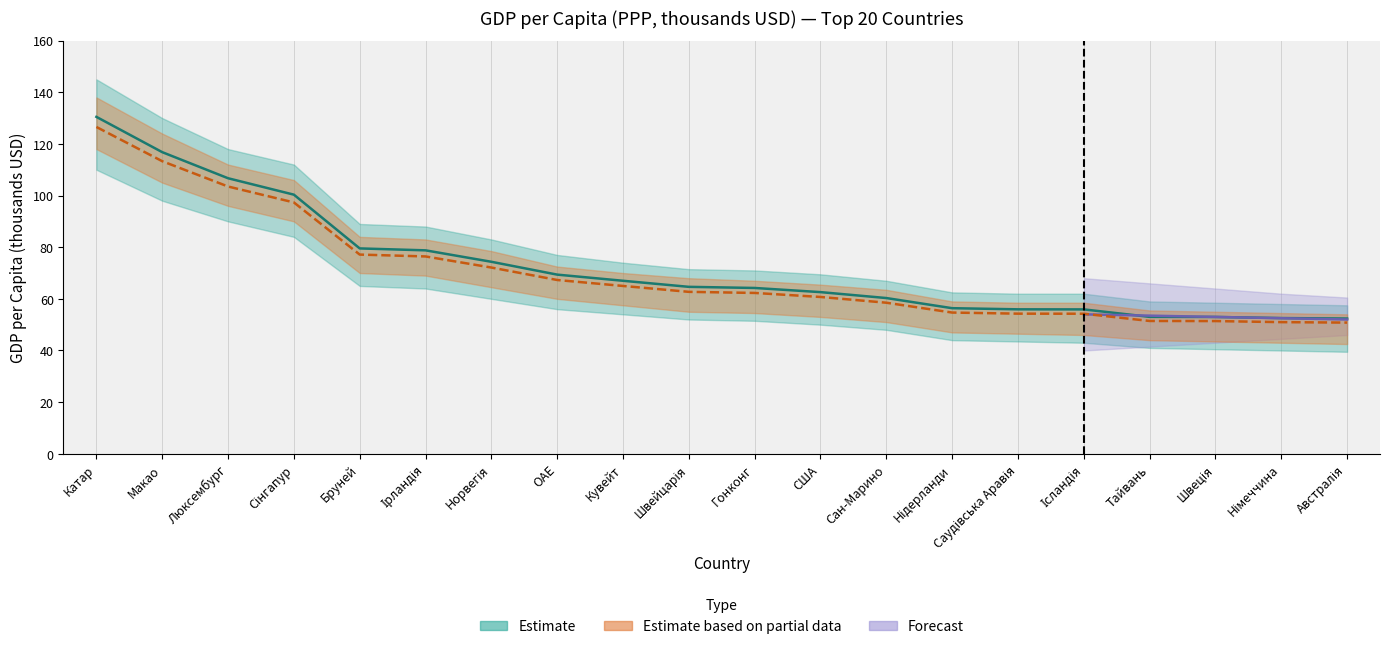

How many data points are less than 64?

9